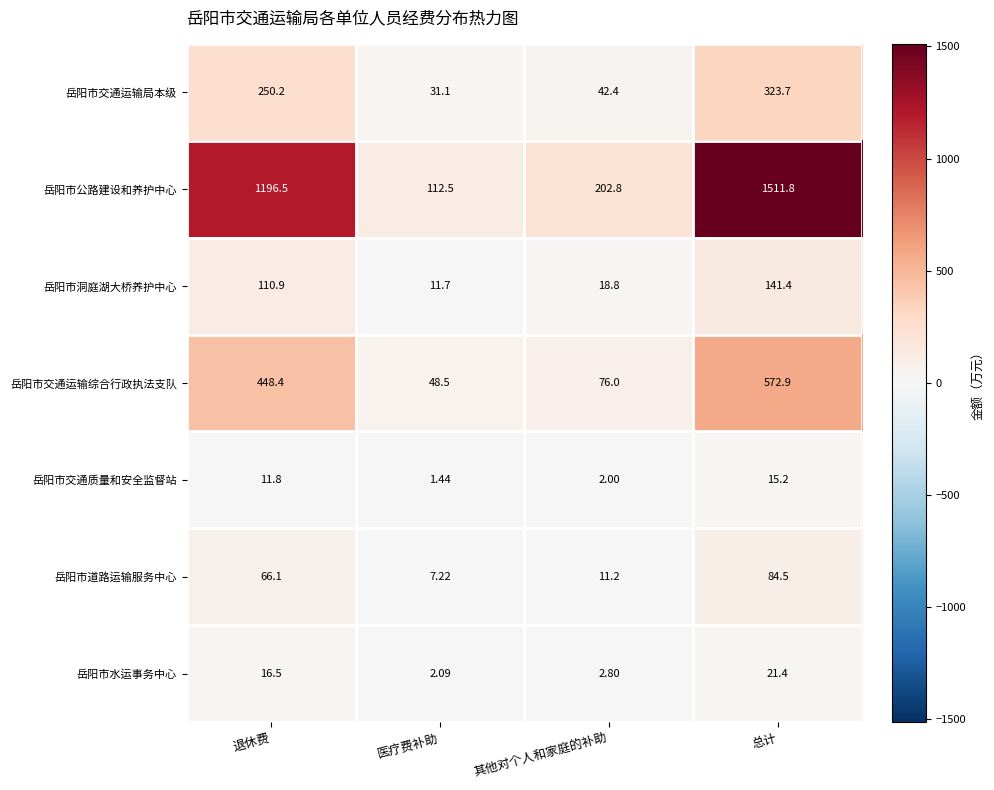

Where does the 岳阳市公路建设和养护中心 series first go above 1196?

退休费